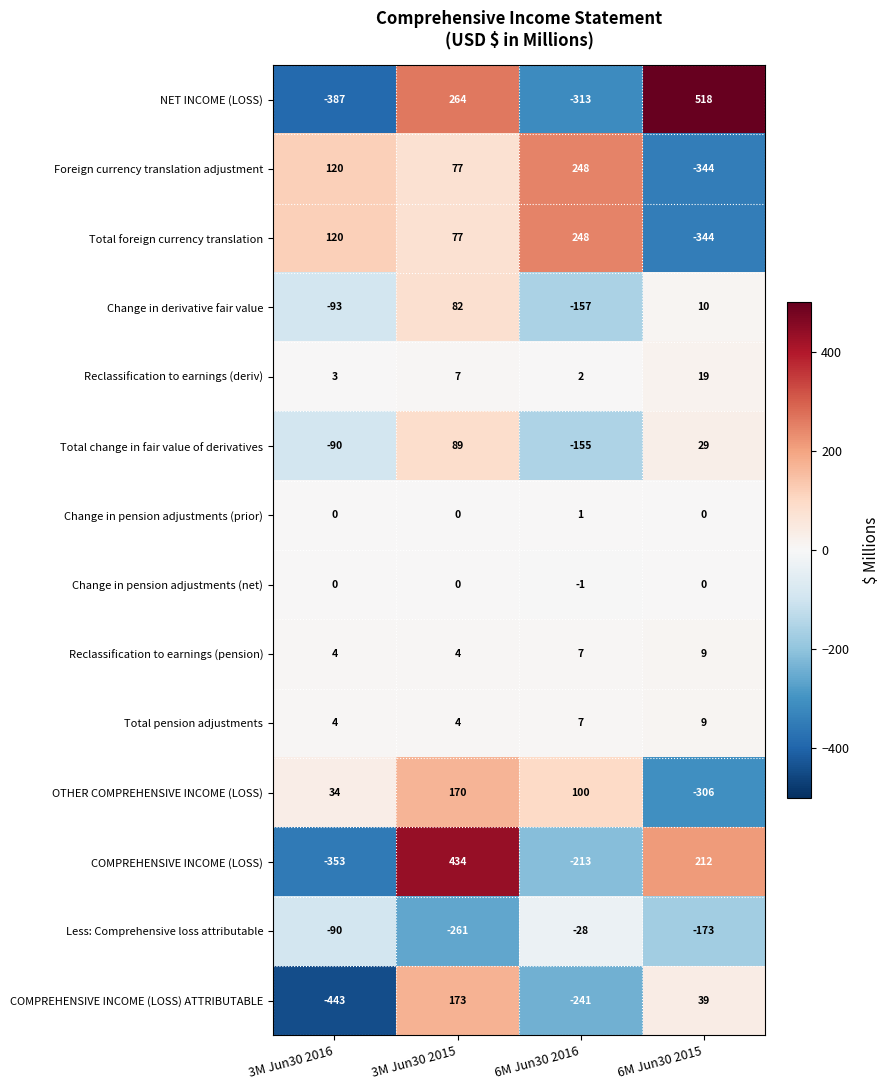

Is the value of NET INCOME (LOSS) at 6M Jun30 2015 greater than the value of Reclassification to earnings (deriv) at 6M Jun30 2015?

Yes